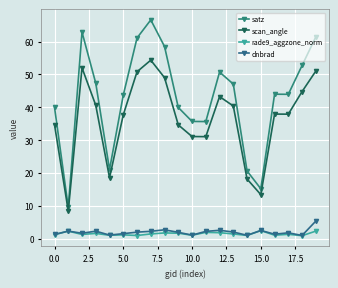

What is the difference between the maximum and minimum values in the dnbrad series?

4.4